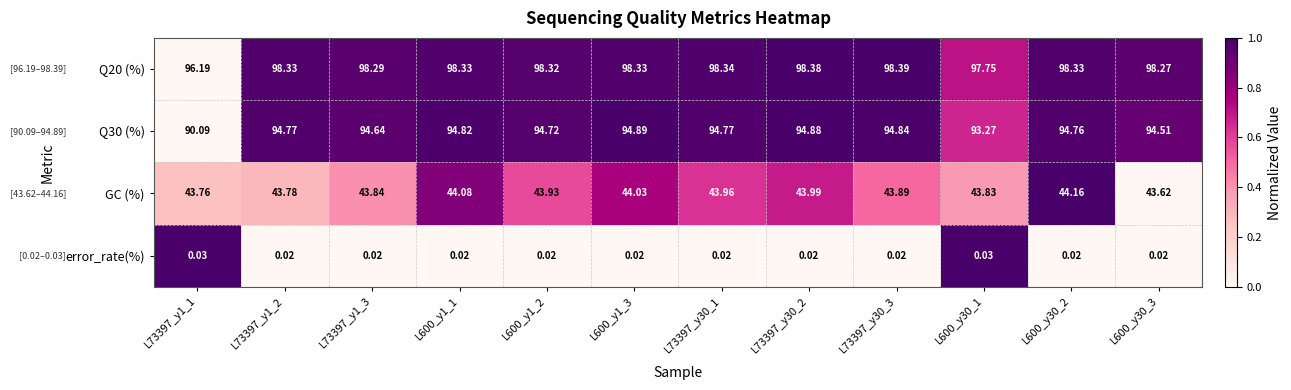

Is the value of GC (%) at L600_y30_1 greater than the value of error_rate(%) at L600_y1_1?

Yes